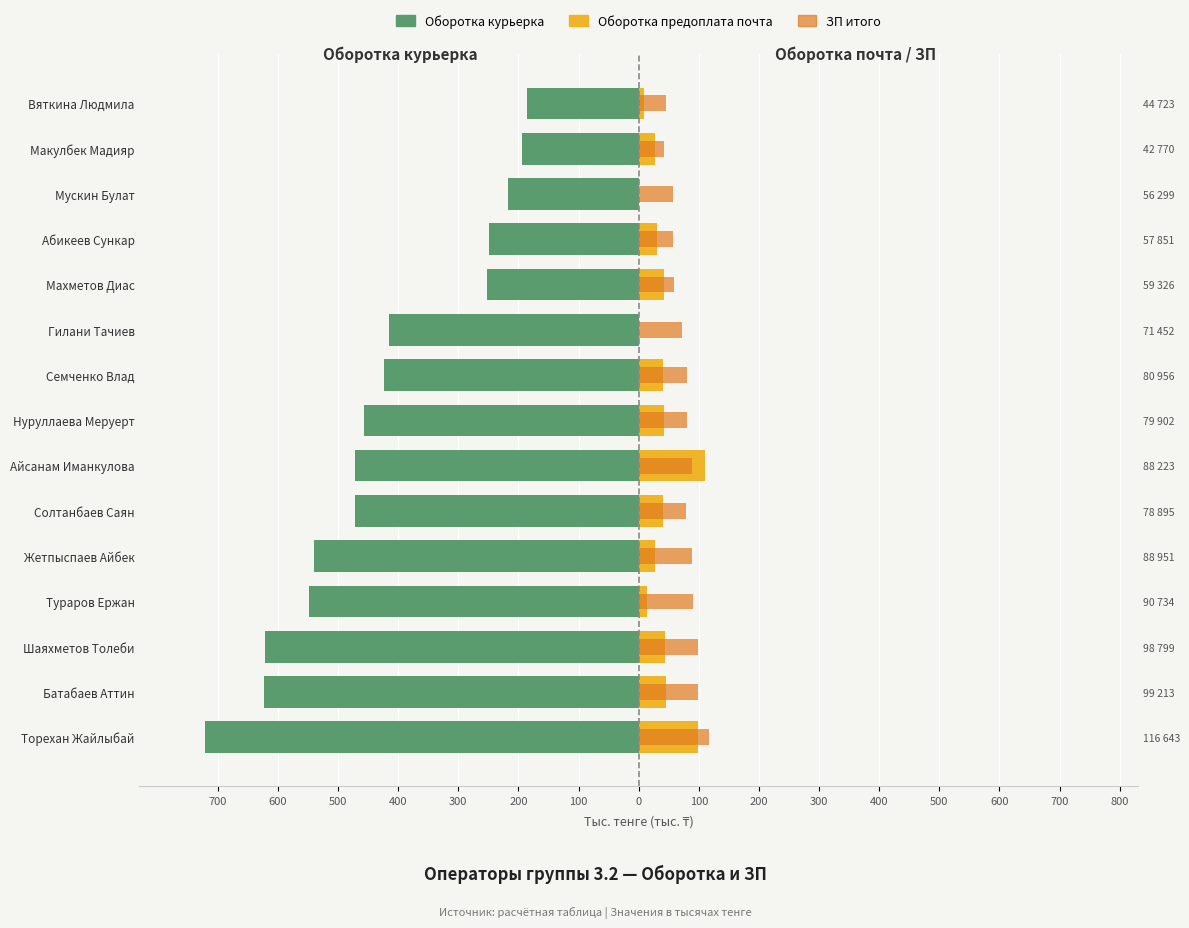

Is the value of Оборотка предоплата почта at Макулбек Мадияр greater than the value of Оборотка курьерка at Батабаев Аттин?

Yes